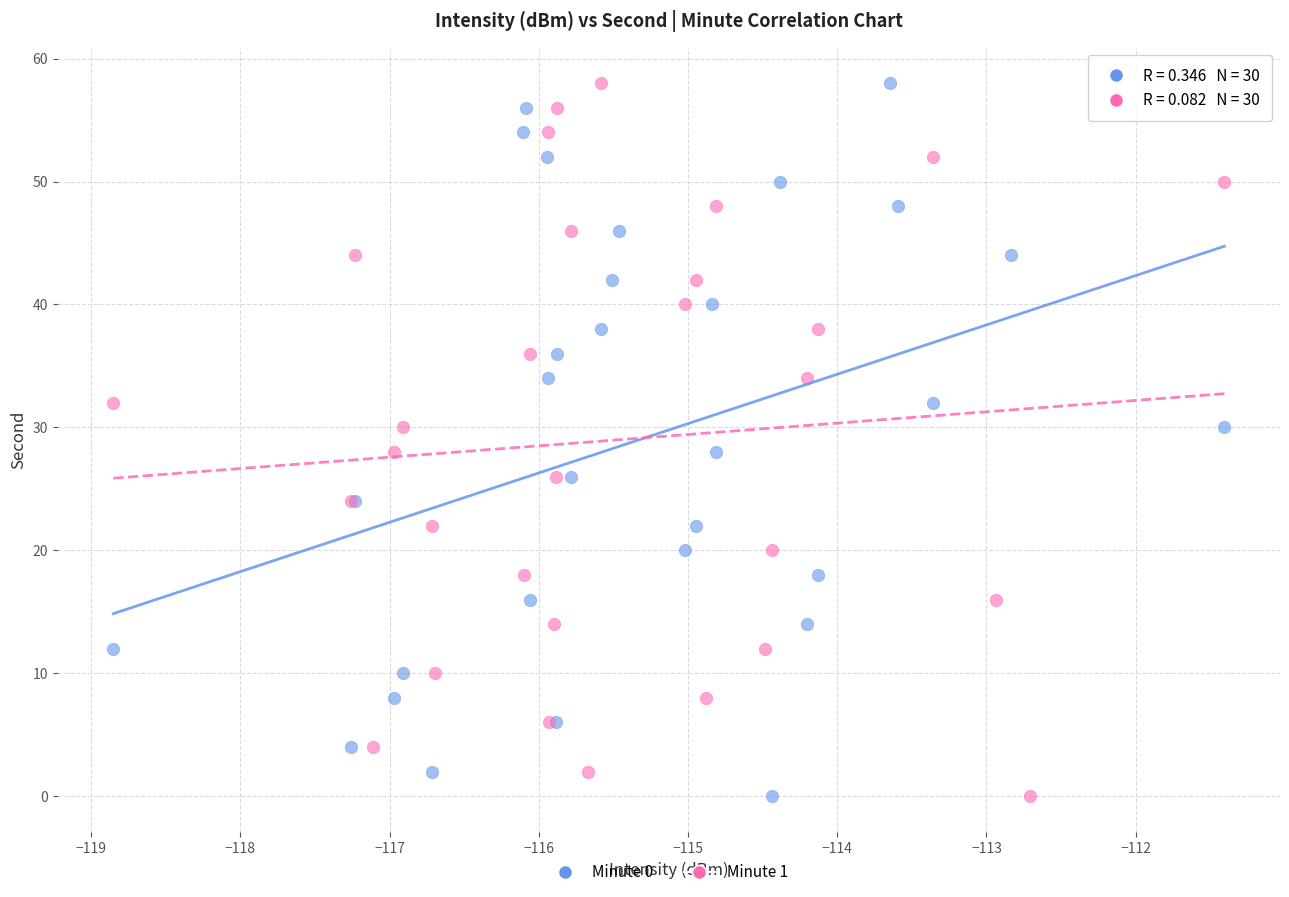

What are all the series names shown in the legend?

Minute 0, Minute 1